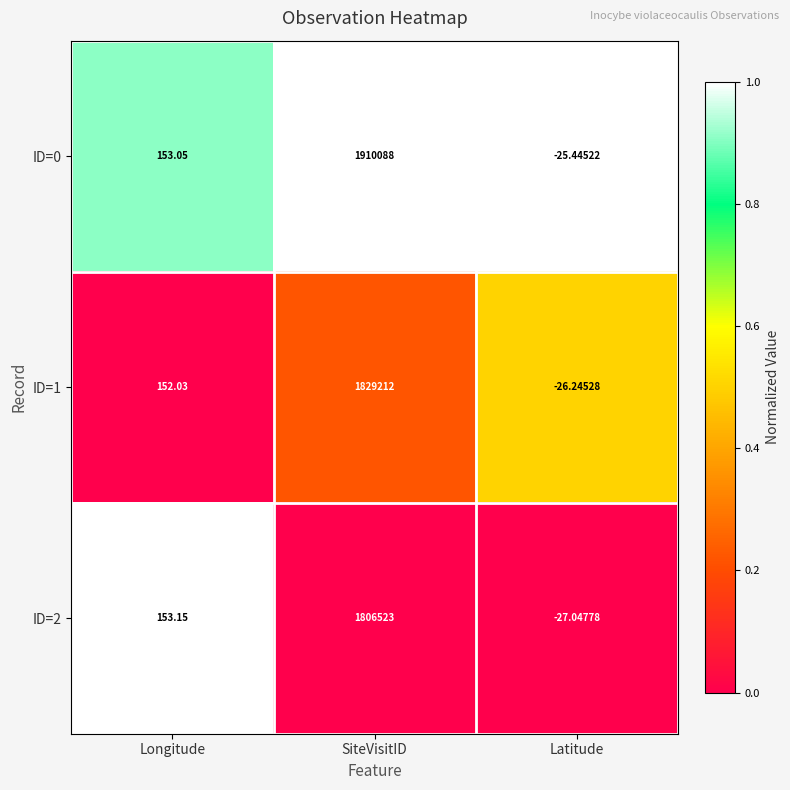

List the series in order of their peak value, highest first.

ID=0, ID=1, ID=2